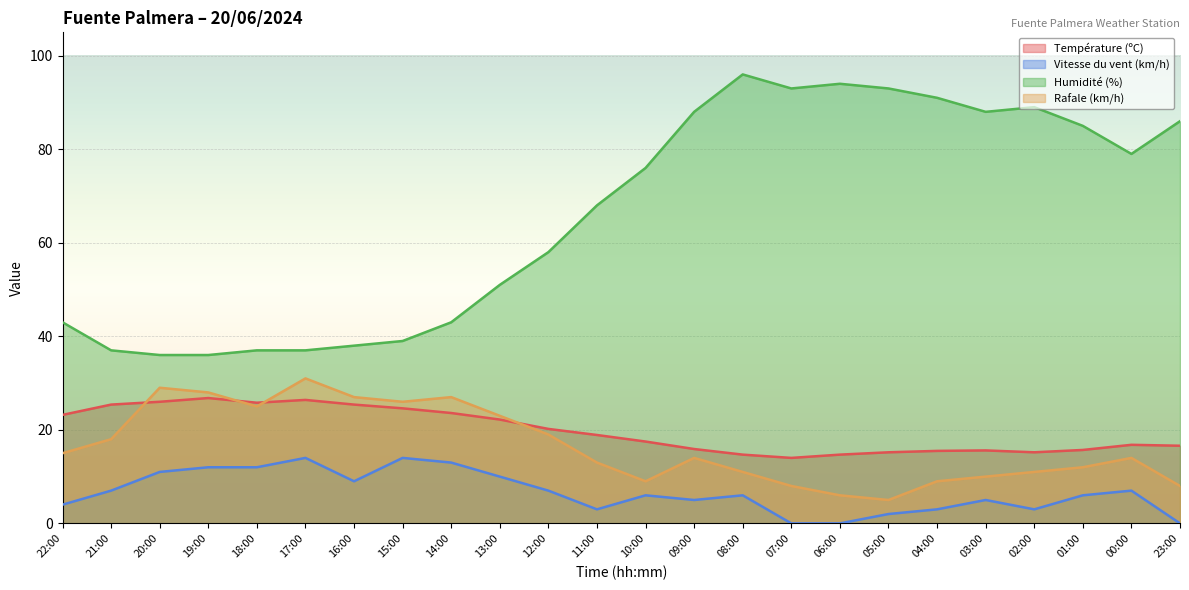

What is the difference between the highest and lowest values at 14:00?

30.0